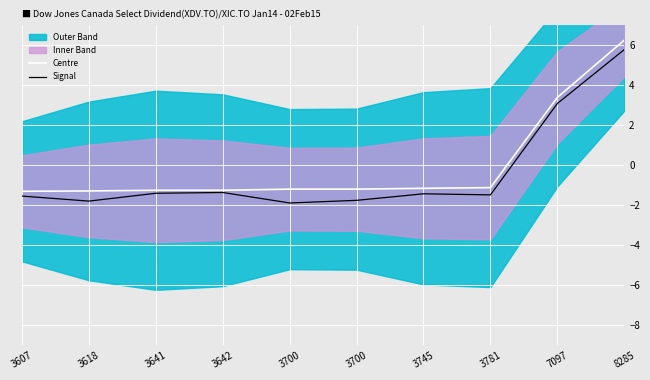

Is this an area chart (filled region under the line)?

No